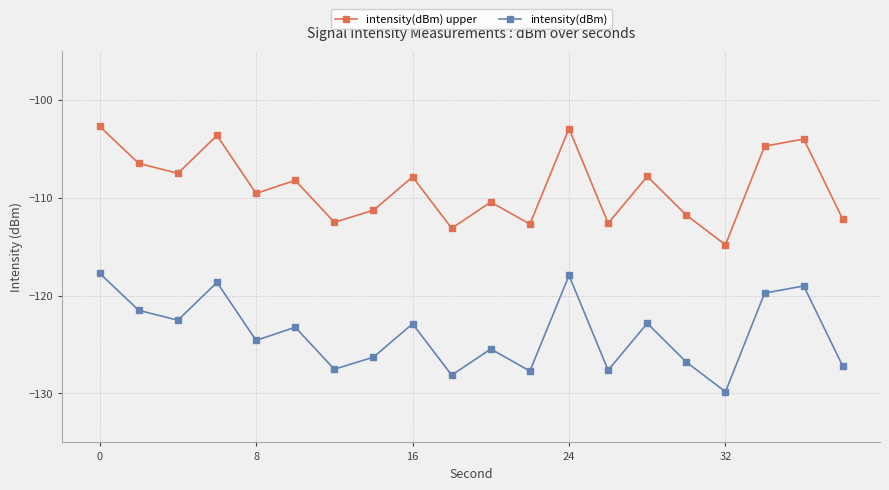

True or false: intensity(dBm) upper and intensity(dBm) intersect in this chart.

False